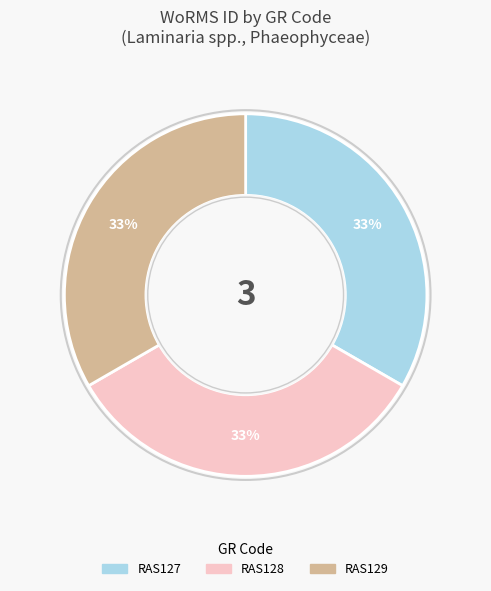

Does RAS129 account for over 50% of the chart?

No